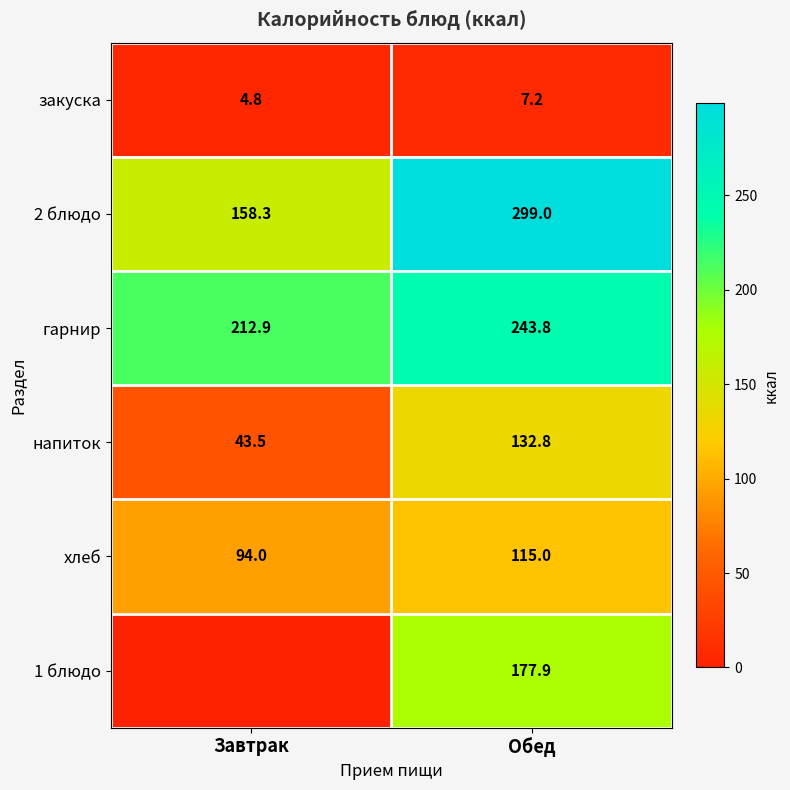

What is the sum of all 2 блюдо values?

457.3